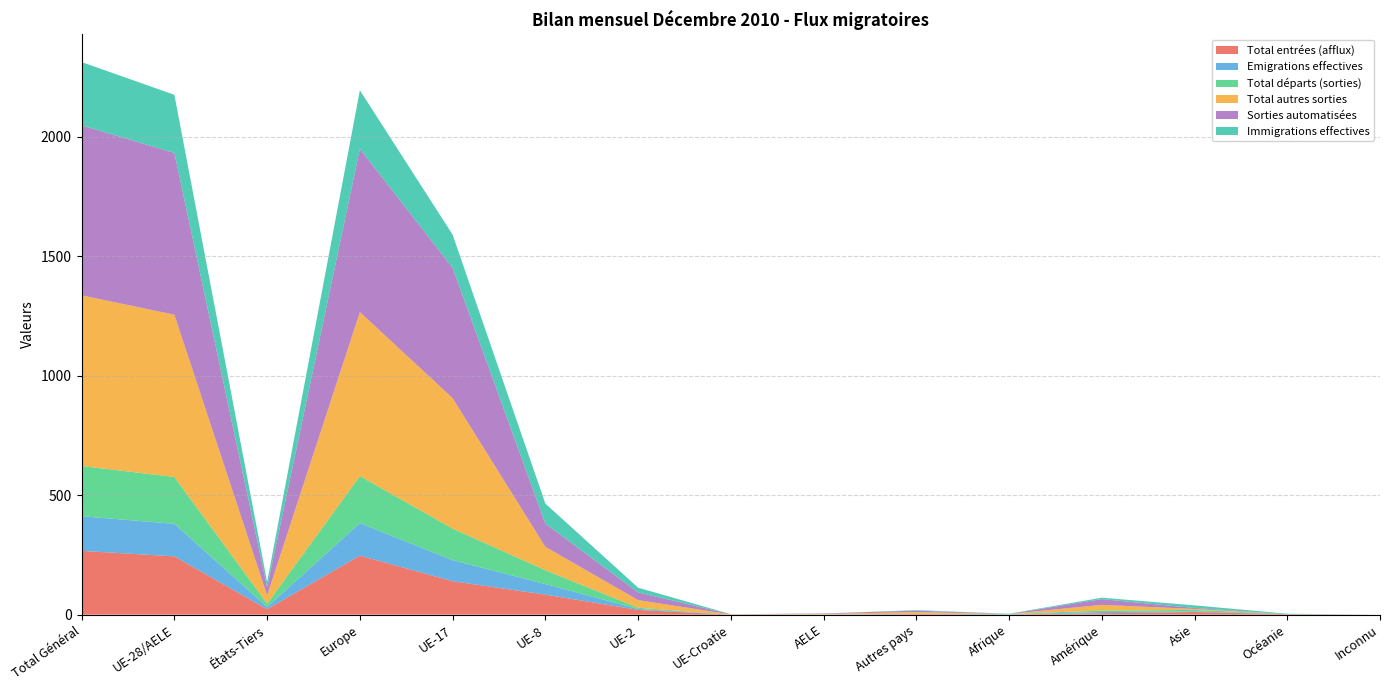

Reading left to right, extract all data points from this chart.

Total entrées (afflux): Total Général=267	UE-28/AELE=244	États-Tiers=23	Europe=247	UE-17=140	UE-8=84	UE-2=20	UE-Croatie=0	AELE=0	Autres pays=3	Afrique=1	Amérique=6	Asie=11	Océanie=2	Inconnu=0
Emigrations effectives: Total Général=145	UE-28/AELE=136	États-Tiers=9	Europe=136	UE-17=88	UE-8=44	UE-2=4	UE-Croatie=0	AELE=0	Autres pays=0	Afrique=1	Amérique=5	Asie=3	Océanie=0	Inconnu=0
Total départs (sorties): Total Général=210	UE-28/AELE=196	États-Tiers=14	Europe=197	UE-17=132	UE-8=58	UE-2=5	UE-Croatie=0	AELE=1	Autres pays=1	Afrique=1	Amérique=6	Asie=6	Océanie=0	Inconnu=0
Total autres sorties: Total Général=714	UE-28/AELE=679	États-Tiers=35	Europe=686	UE-17=546	UE-8=98	UE-2=32	UE-Croatie=1	AELE=2	Autres pays=7	Afrique=0	Amérique=24	Asie=4	Océanie=0	Inconnu=0
Sorties automatisées: Total Général=711	UE-28/AELE=677	États-Tiers=34	Europe=683	UE-17=545	UE-8=97	UE-2=32	UE-Croatie=1	AELE=2	Autres pays=6	Afrique=0	Amérique=24	Asie=4	Océanie=0	Inconnu=0
Immigrations effectives: Total Général=265	UE-28/AELE=243	États-Tiers=22	Europe=245	UE-17=139	UE-8=84	UE-2=20	UE-Croatie=0	AELE=0	Autres pays=2	Afrique=1	Amérique=6	Asie=11	Océanie=2	Inconnu=0